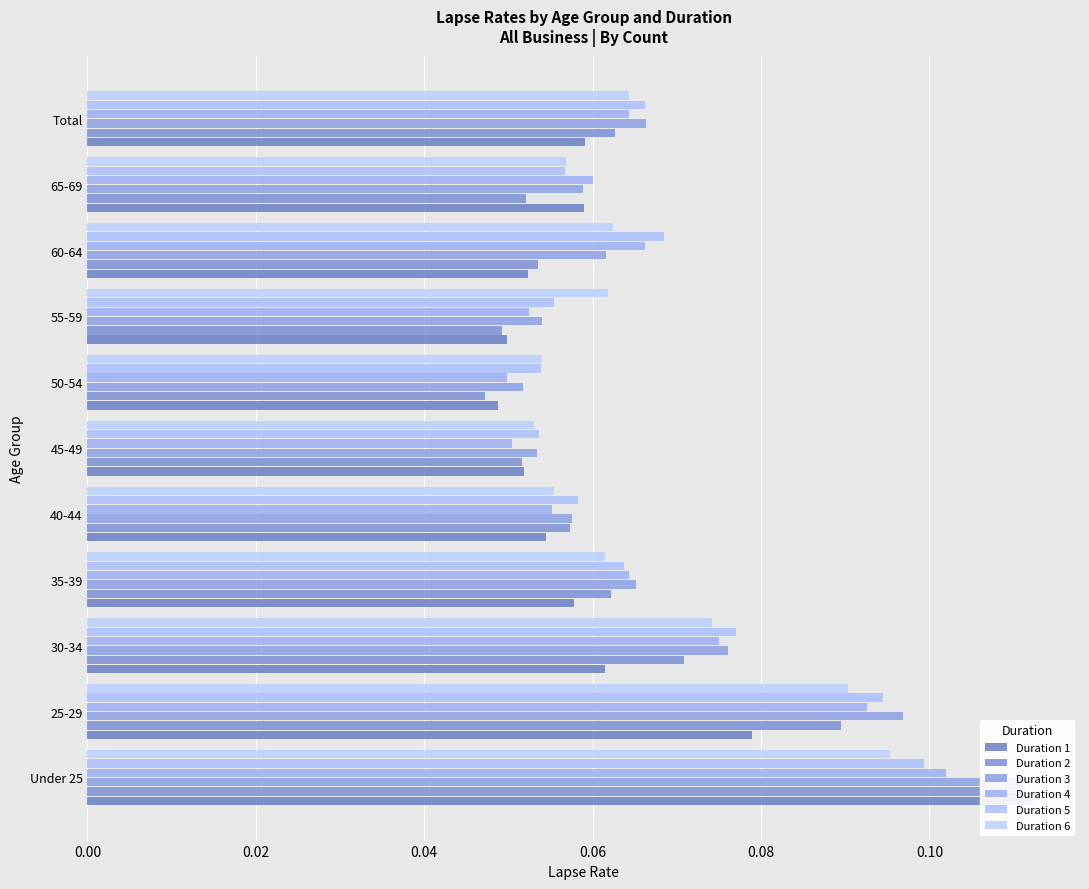

True or false: Duration 4 has a value of 0.1 at 60-64.

False